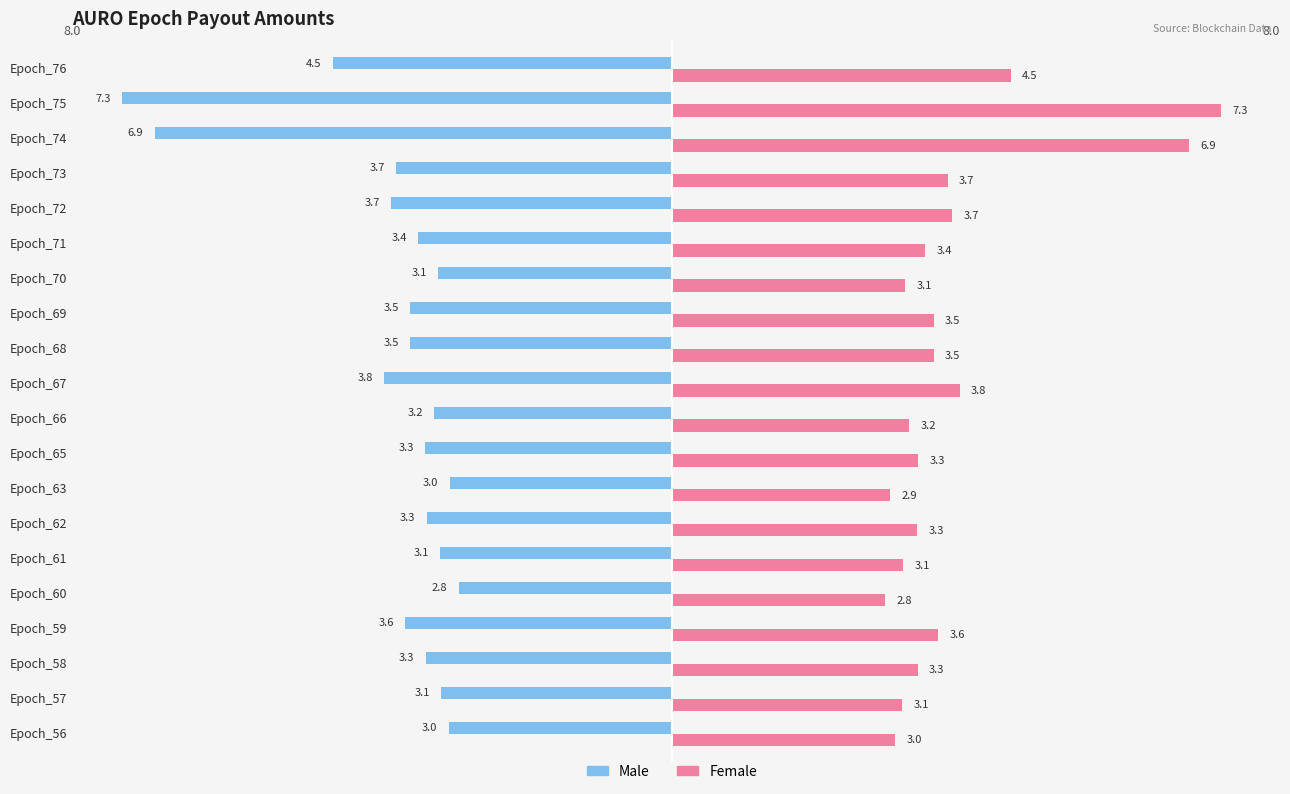

The value of Female at Epoch_56 is 1.1. True or false?

False